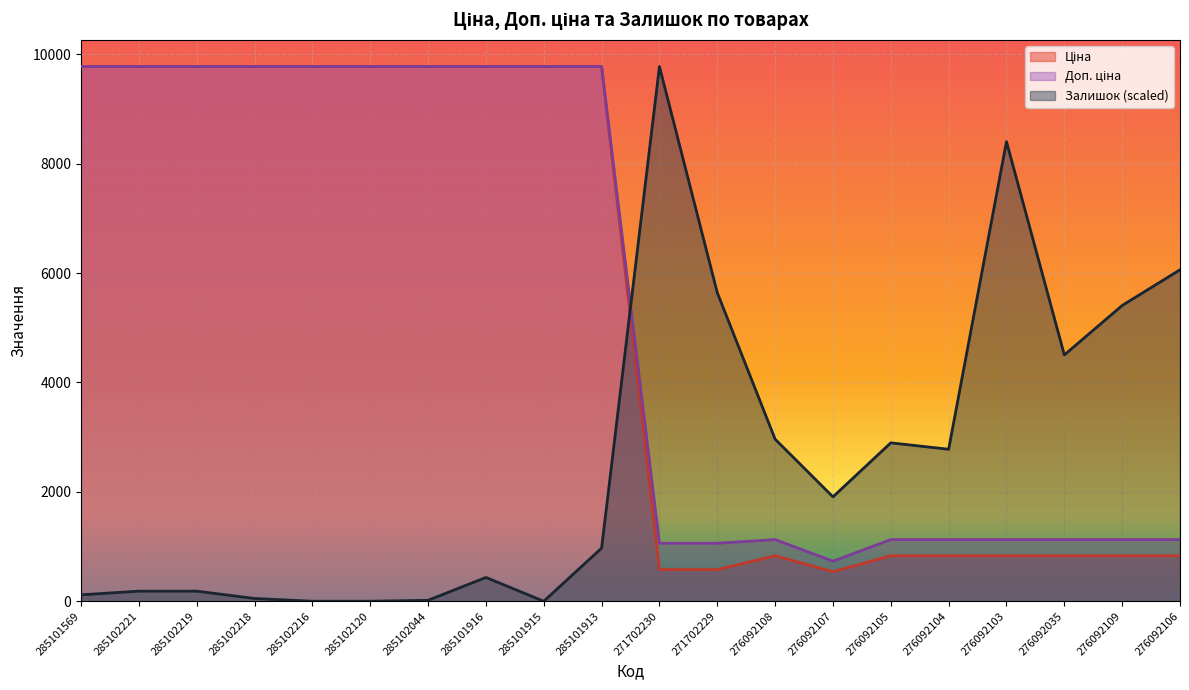

Between which two adjacent categories do Залишок and Доп. ціна first intersect?

285101913 and 271702230